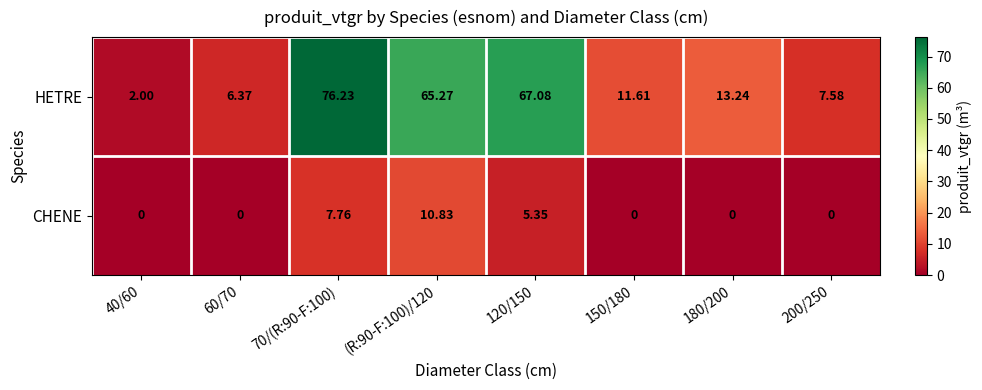

Which series has the largest total across all categories?

HETRE